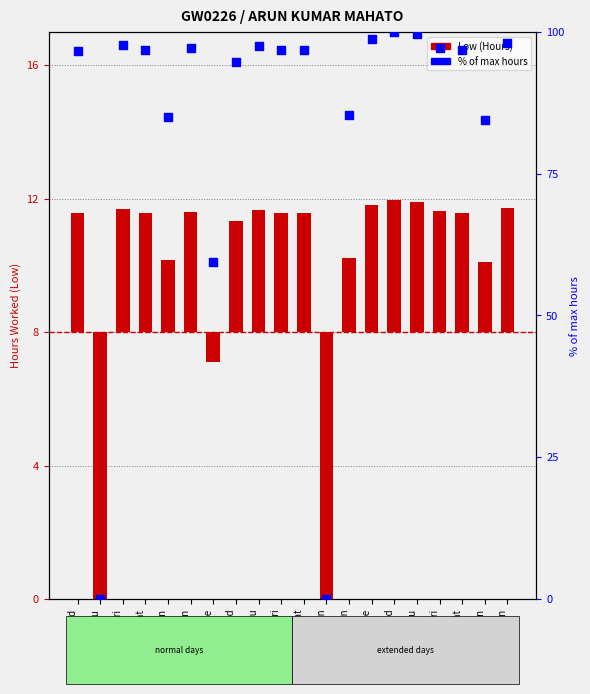

What is the total value across all series at 11-Fri?

100.9